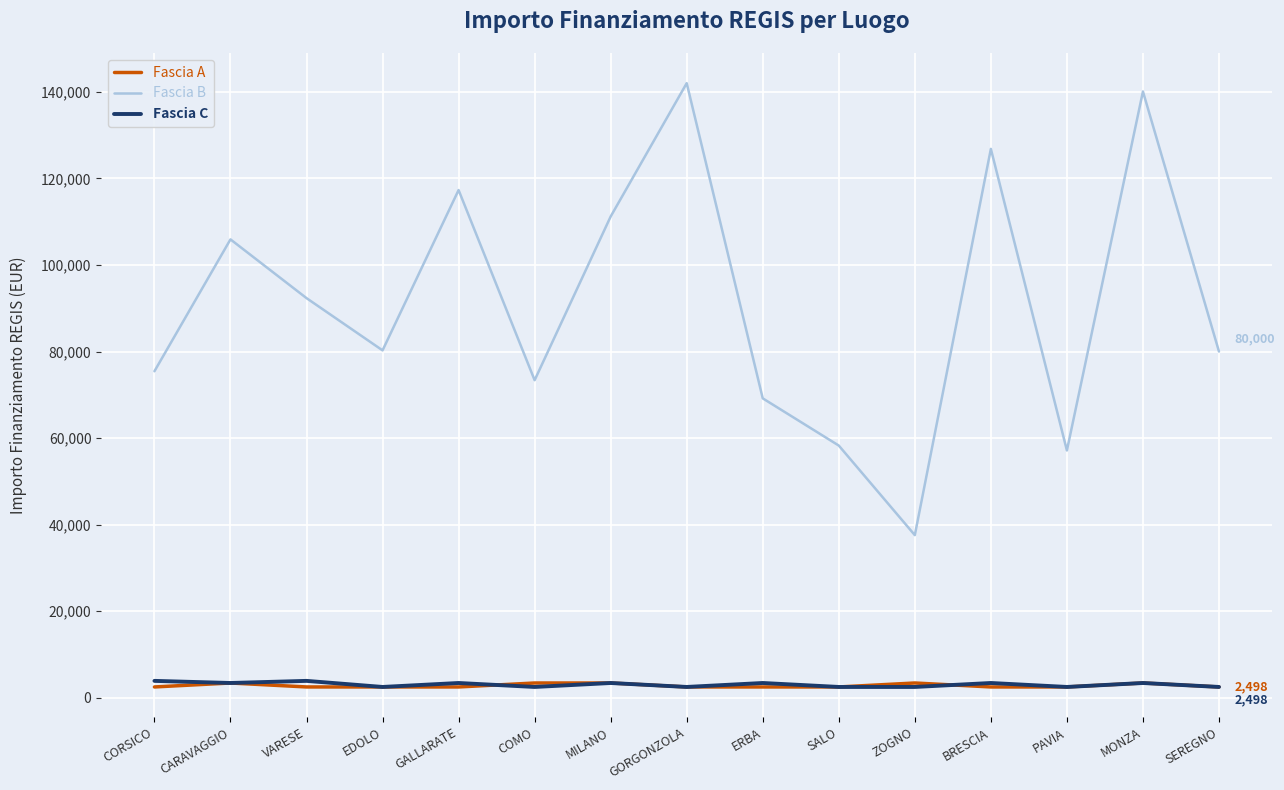

How many lines are shown in the chart?

3